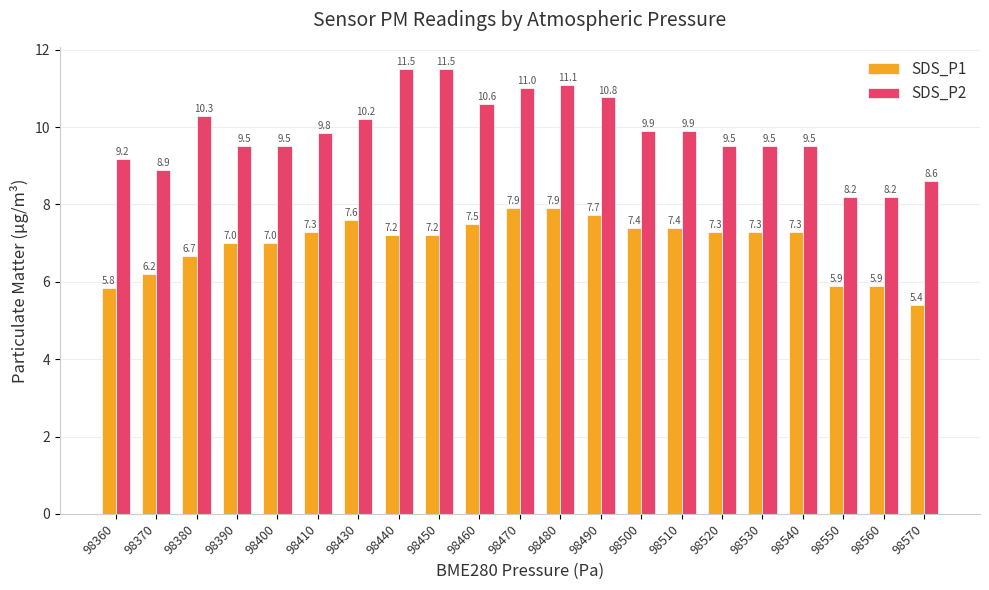

What is the difference between the maximum and minimum values in the SDS_P1 series?

2.5